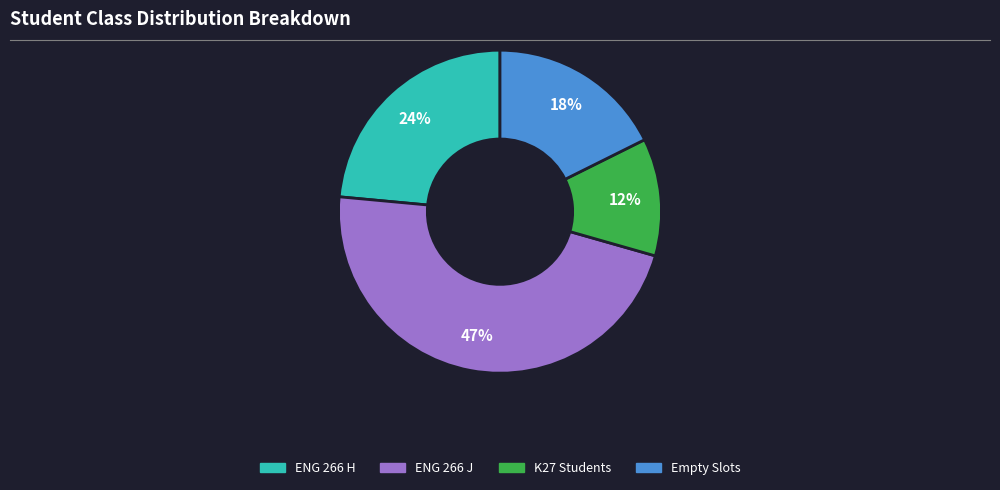

How many slices are in this pie chart?

4